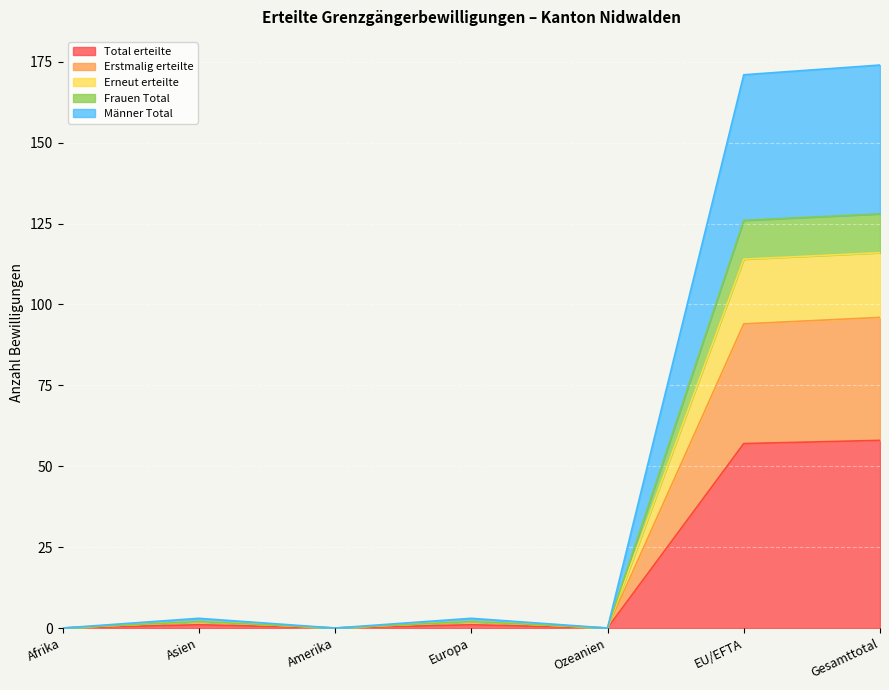

What is the maximum value for Total erteilte?

58